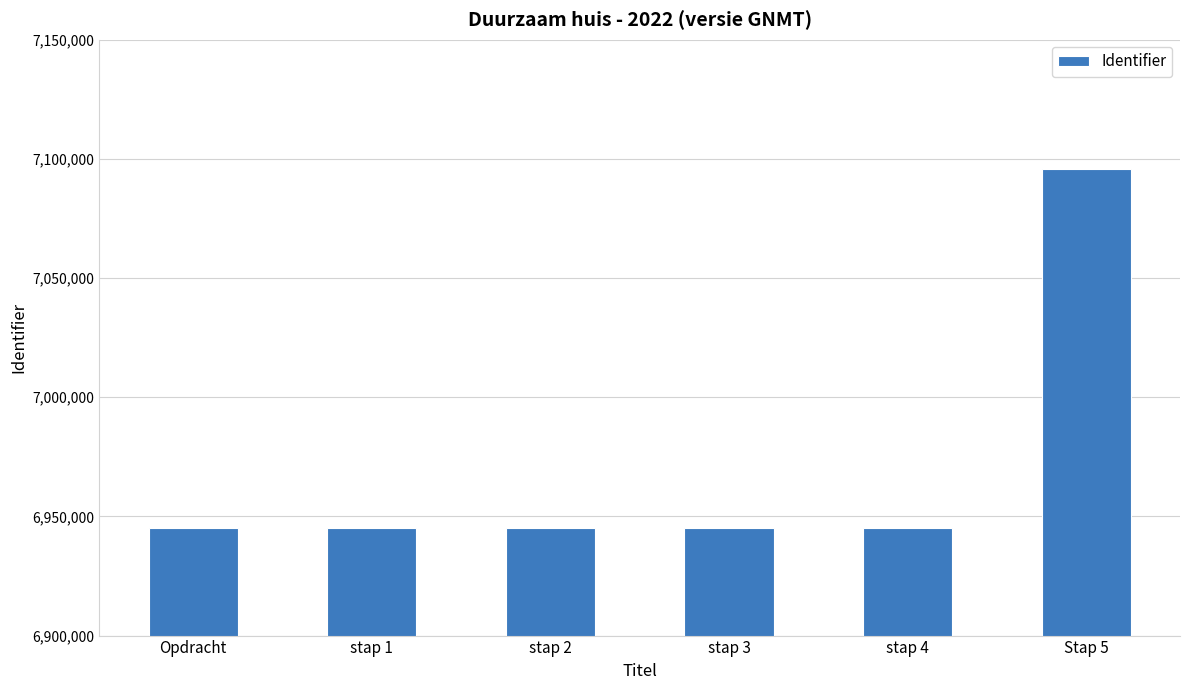

What is the change in value from stap 2 to stap 3?

+2